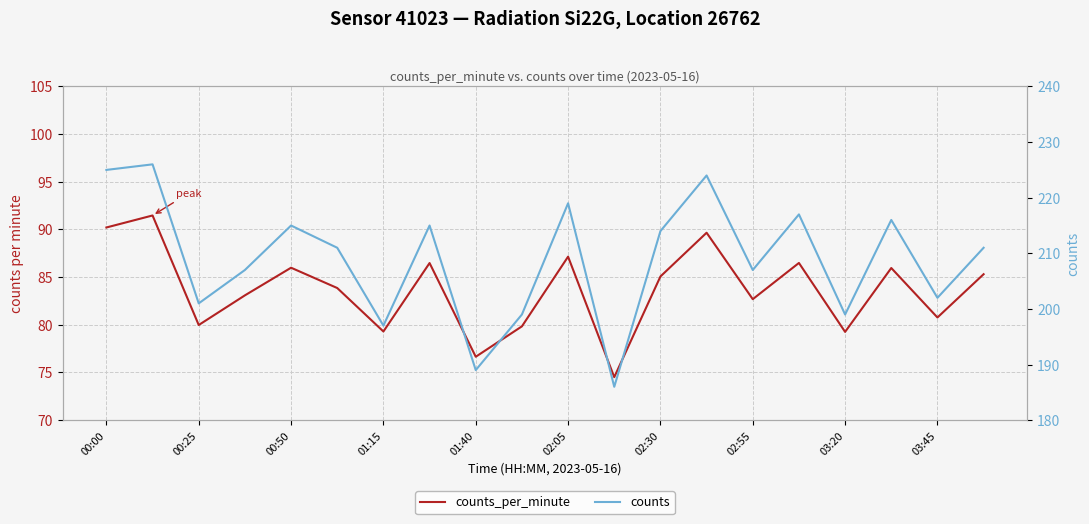

True or false: counts_per_minute has more than 2 interior local peaks.

True